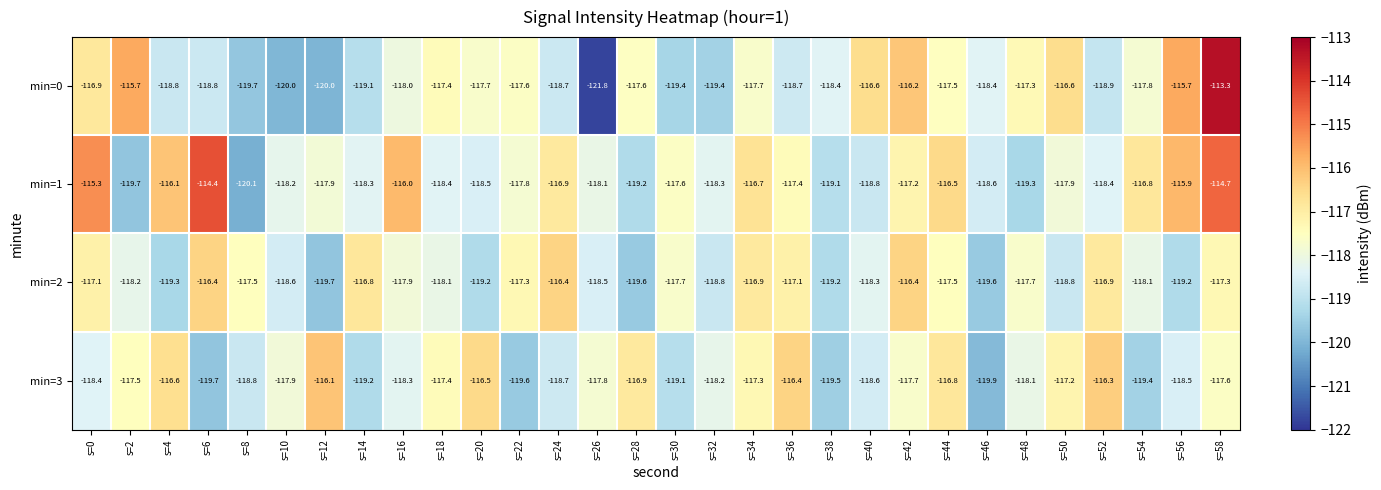

What is the smallest value displayed?

-121.8